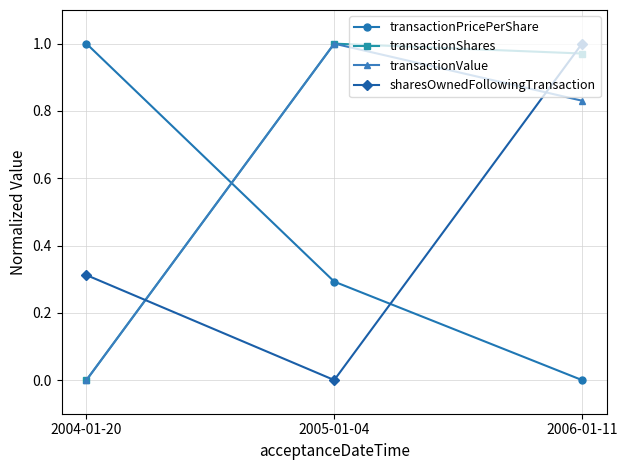

At which label does transactionValue reach its peak?

2005-01-04